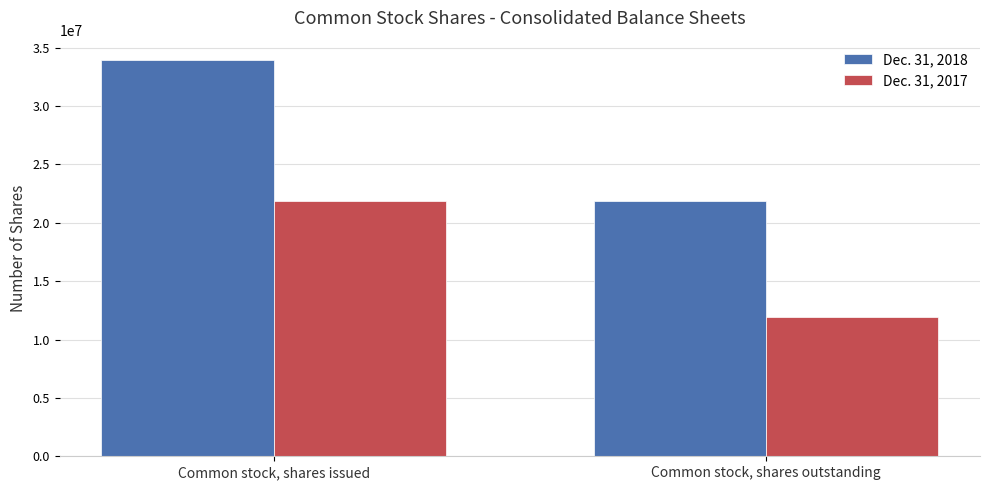

What is the sum of the Dec. 31, 2018 values at Common stock, shares outstanding and Common stock, shares issued?

55813484